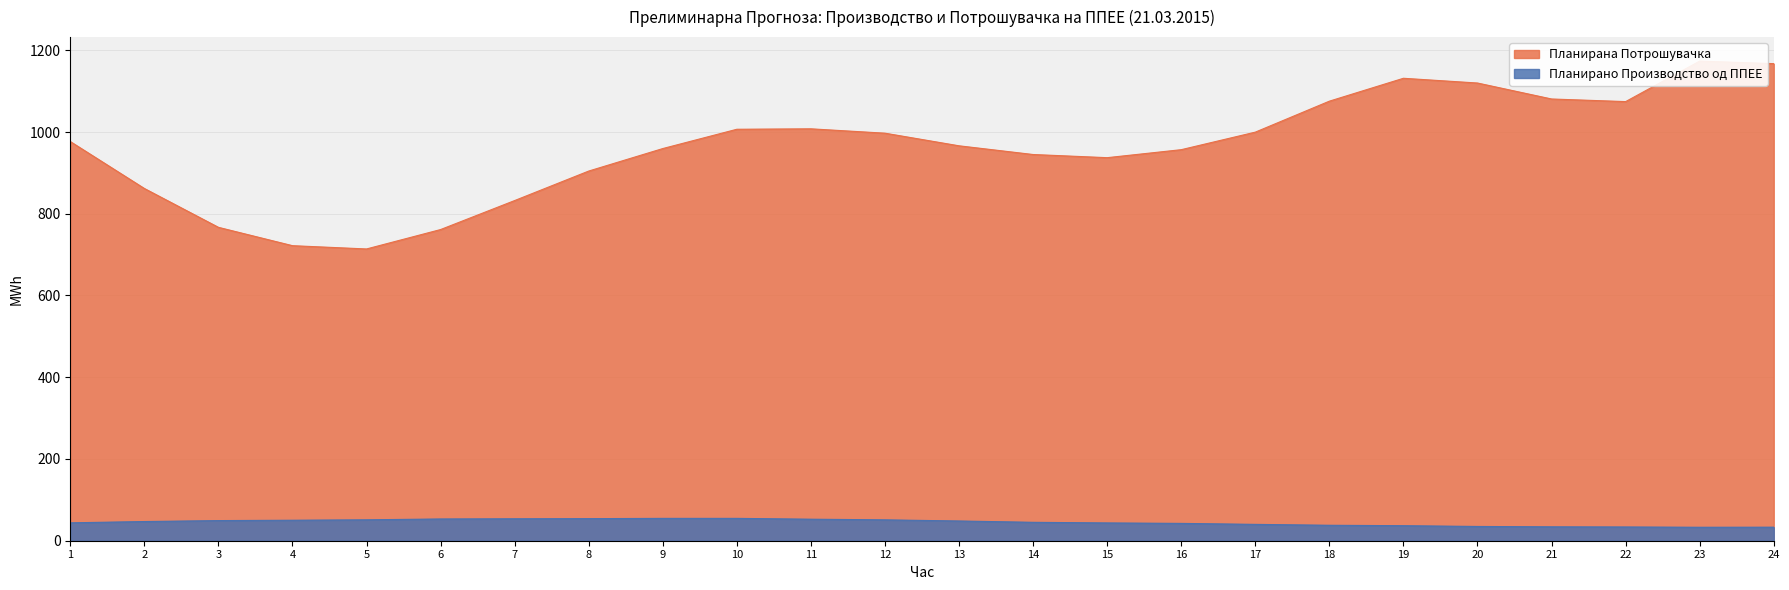

How many distinct data groups are displayed?

2